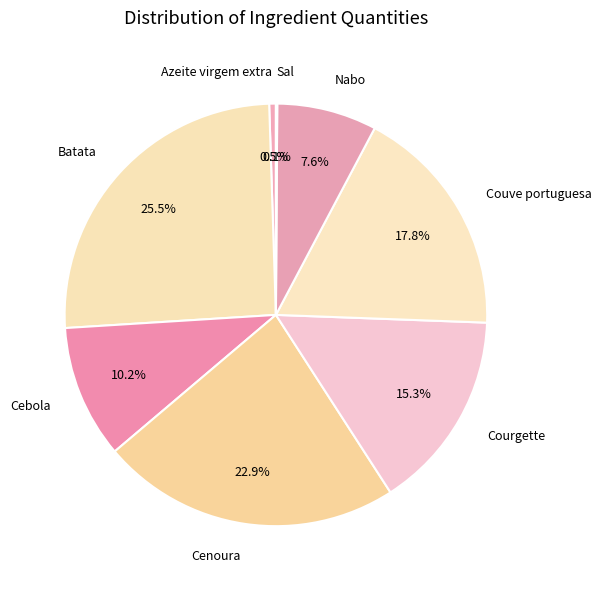

Which slice is the largest?

Batata